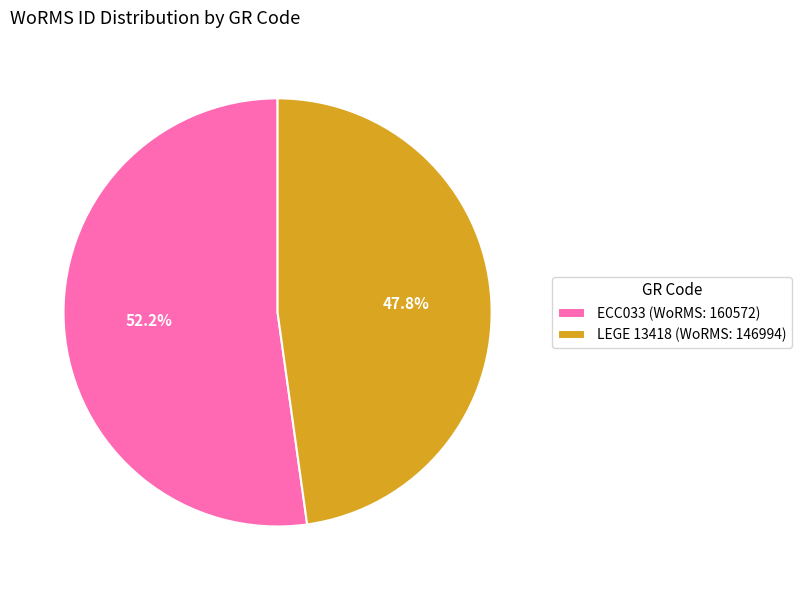

What percentage is the LEGE 13418 slice, to the nearest percent?

48%